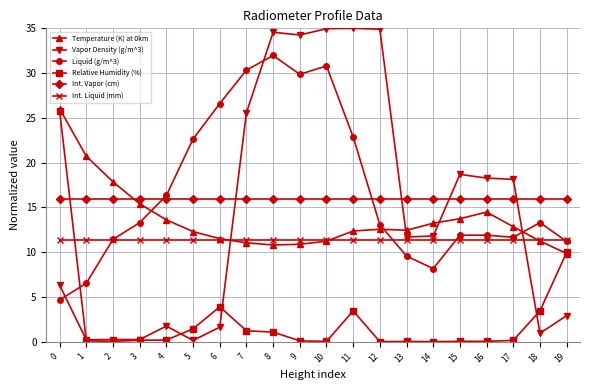

True or false: Liquid (g/m^3) has more than 1 points higher than both neighbors.

True